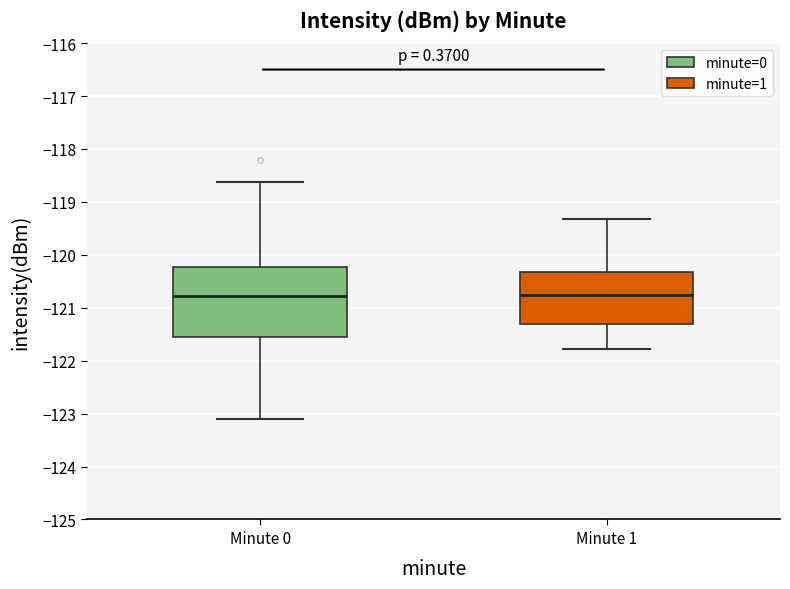

Comparing the boxes themselves (not the whiskers), which one is the tallest?

Minute 0